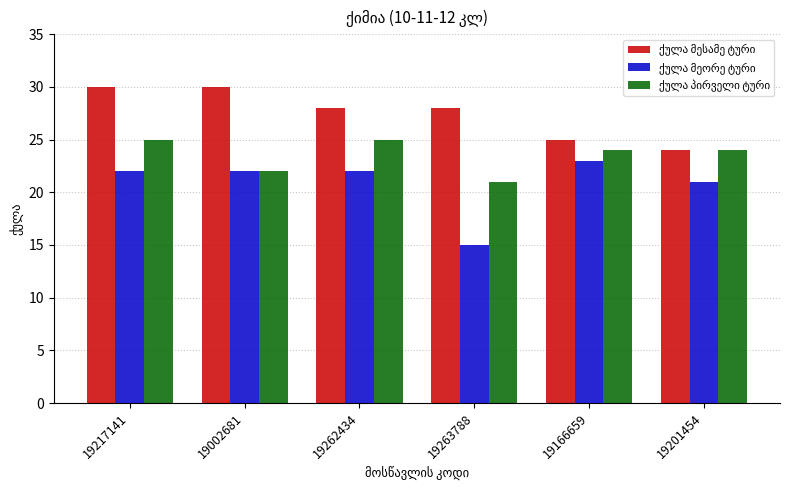

What is the spread (max minus min) of values at 19002681?

8